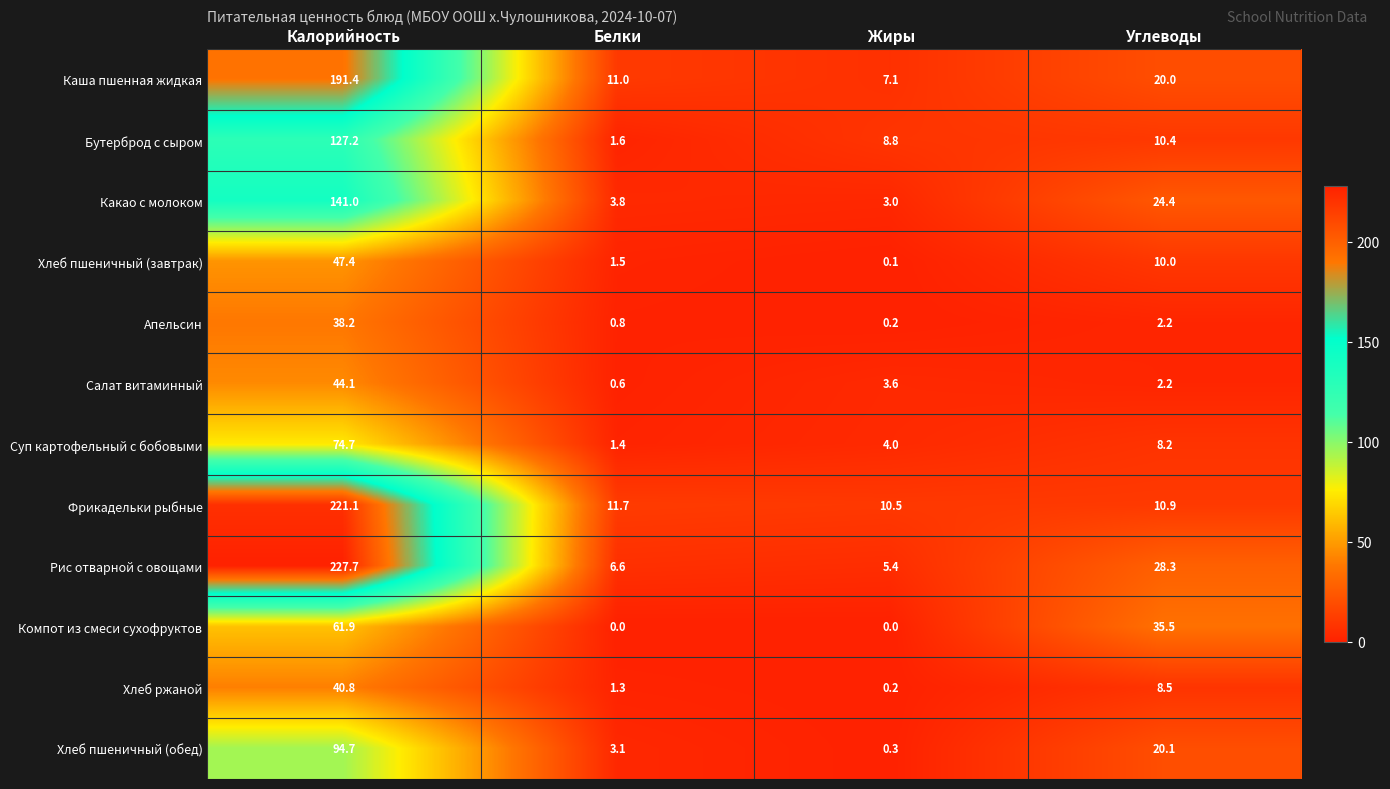

How many data points in Суп картофельный с бобовыми are less than 8?

2